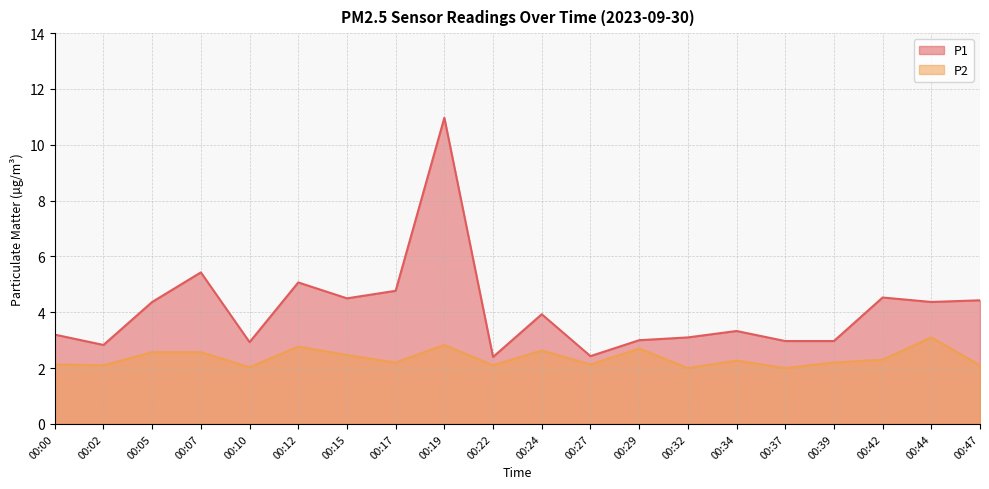

At how many categories does at least one series exceed 3?

13